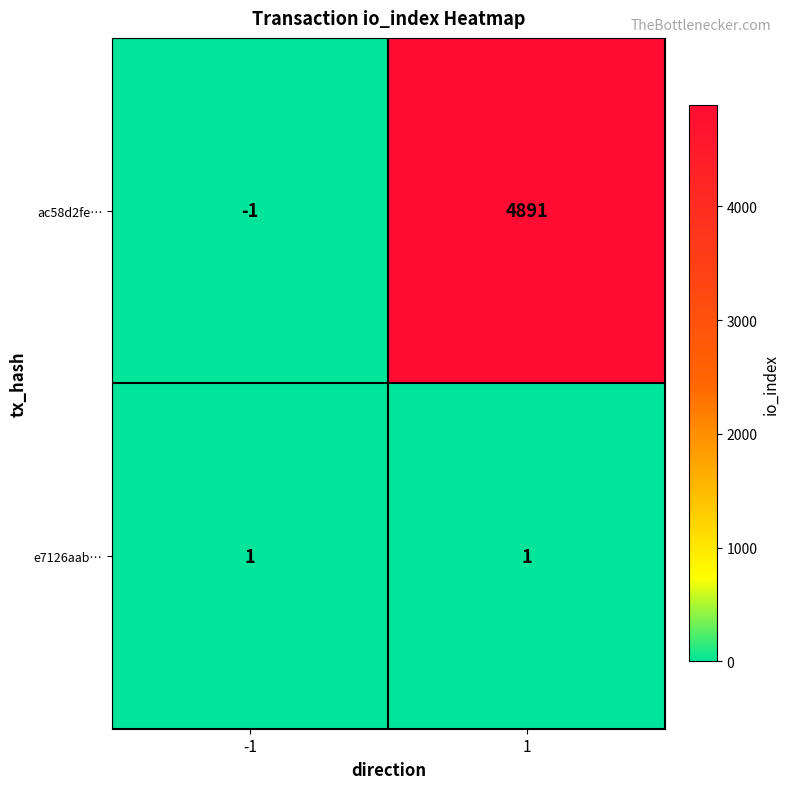

Rank the series by their average value, from lowest to highest.

e7126aab…, ac58d2fe…